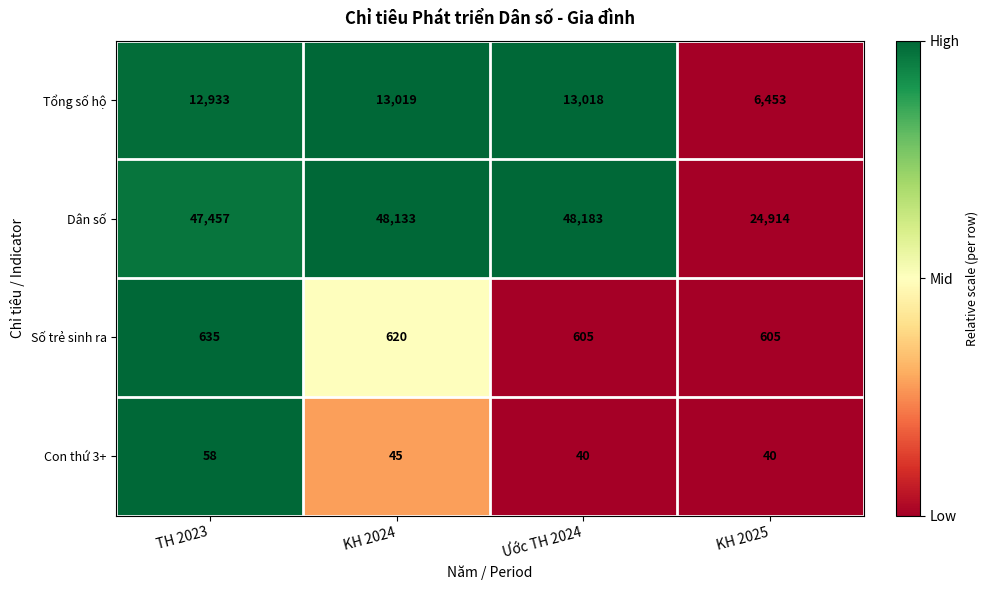

Reading left to right, extract all data points from this chart.

Tổng số hộ: 12933	13019	13018	6453
Dân số: 47457	48133	48183	24914
Số trẻ sinh ra: 635	620	605	605
Con thứ 3+: 58	45	40	40